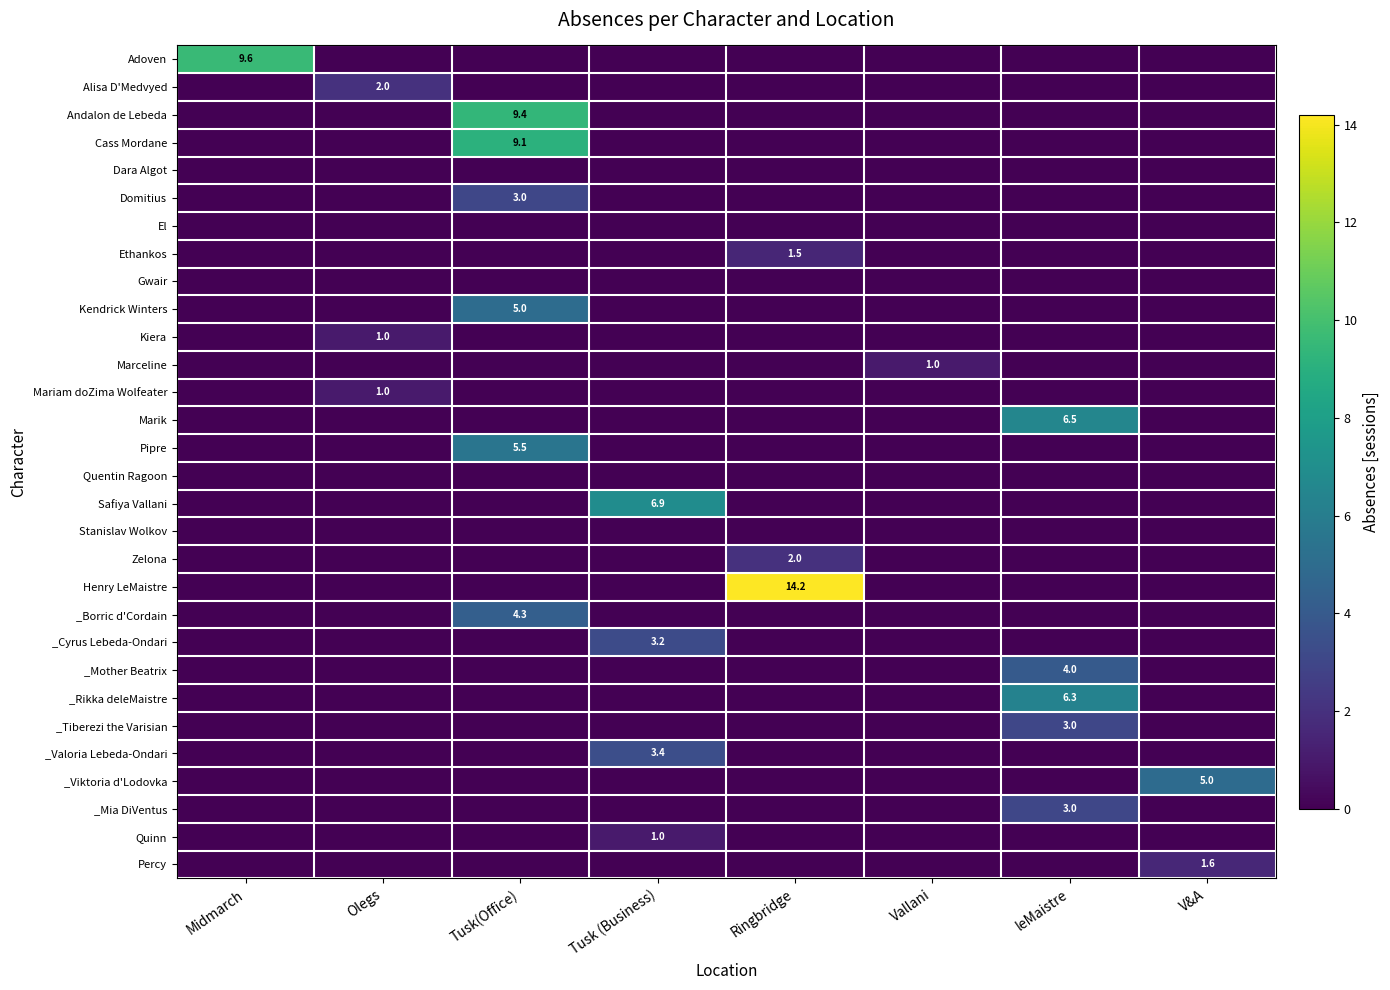

Is the value of Kendrick Winters at Tusk(Office) greater than the value of Percy at V&A?

Yes